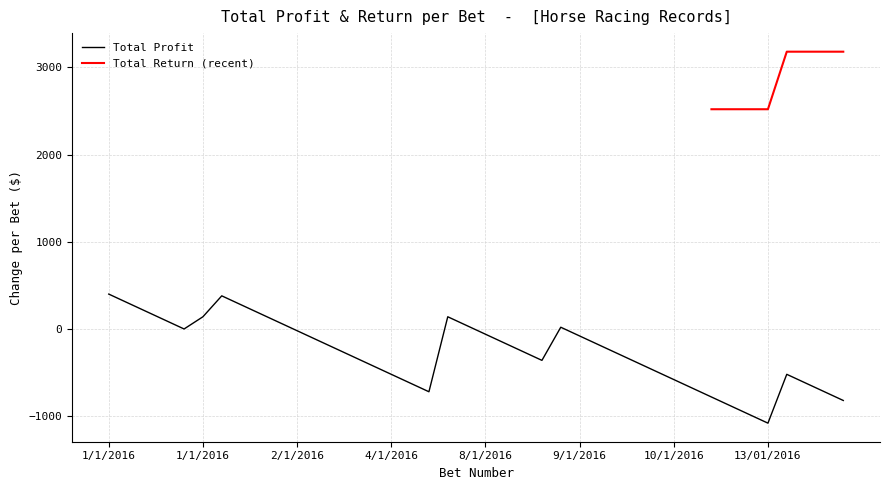

What is the label of the 22nd point from the left?

8/1/2016